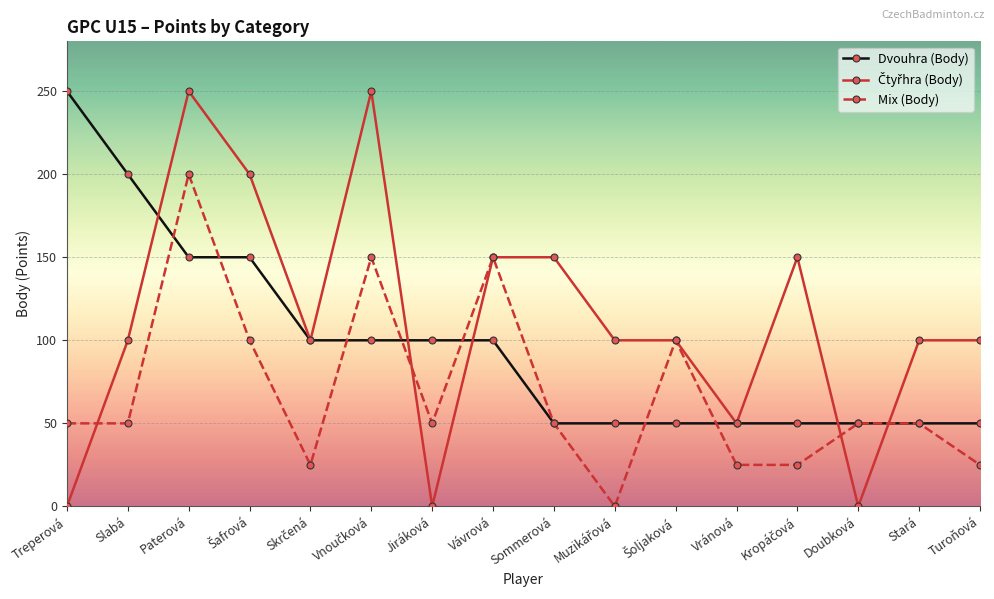

What is the approximate value of Mix (Body) at Doubková, to the nearest 5?

50